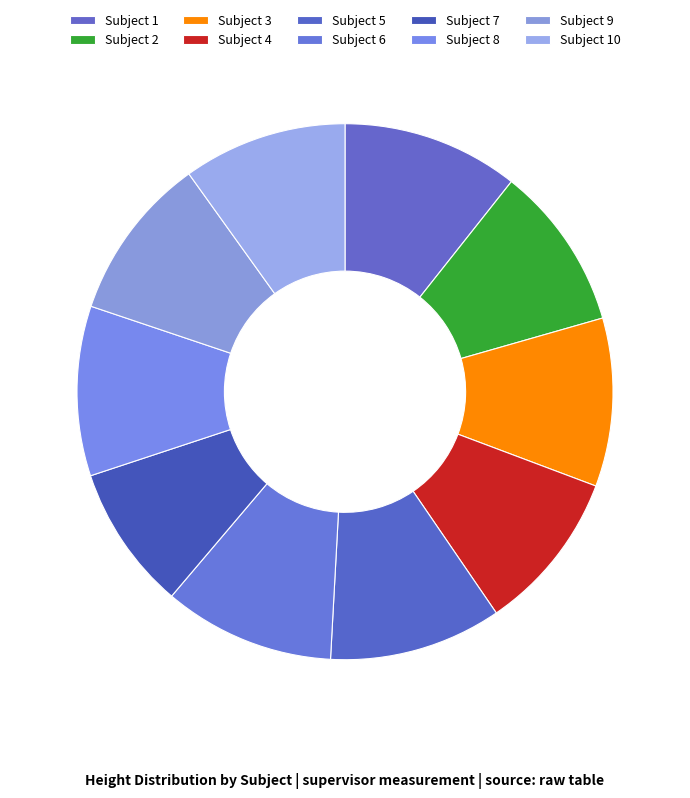

Count the number of slices in the pie.

10